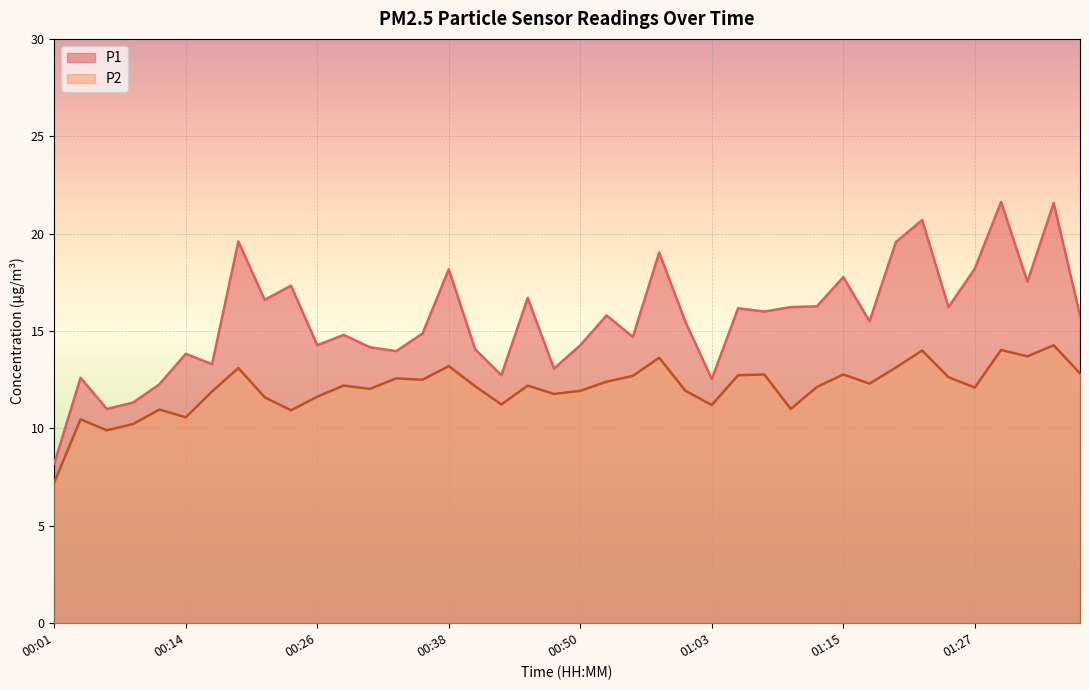

True or false: P2 has a value of 5.0 at 01:18.

False